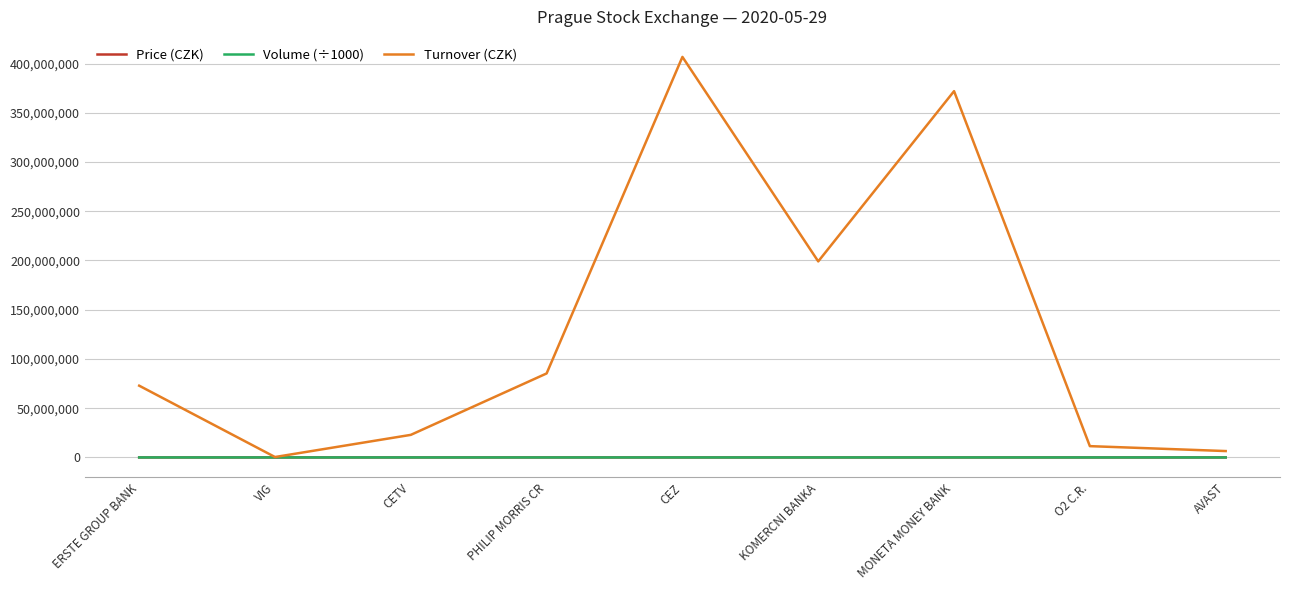

What is the average value of the Turnover (CZK) series?

130795062.9